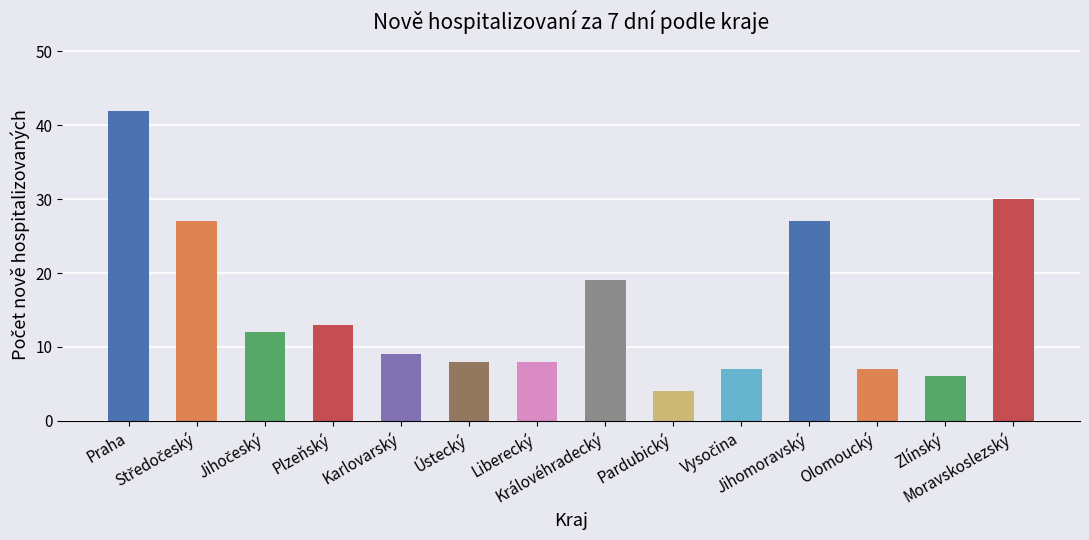

What is the difference between the second highest and second lowest values?

24